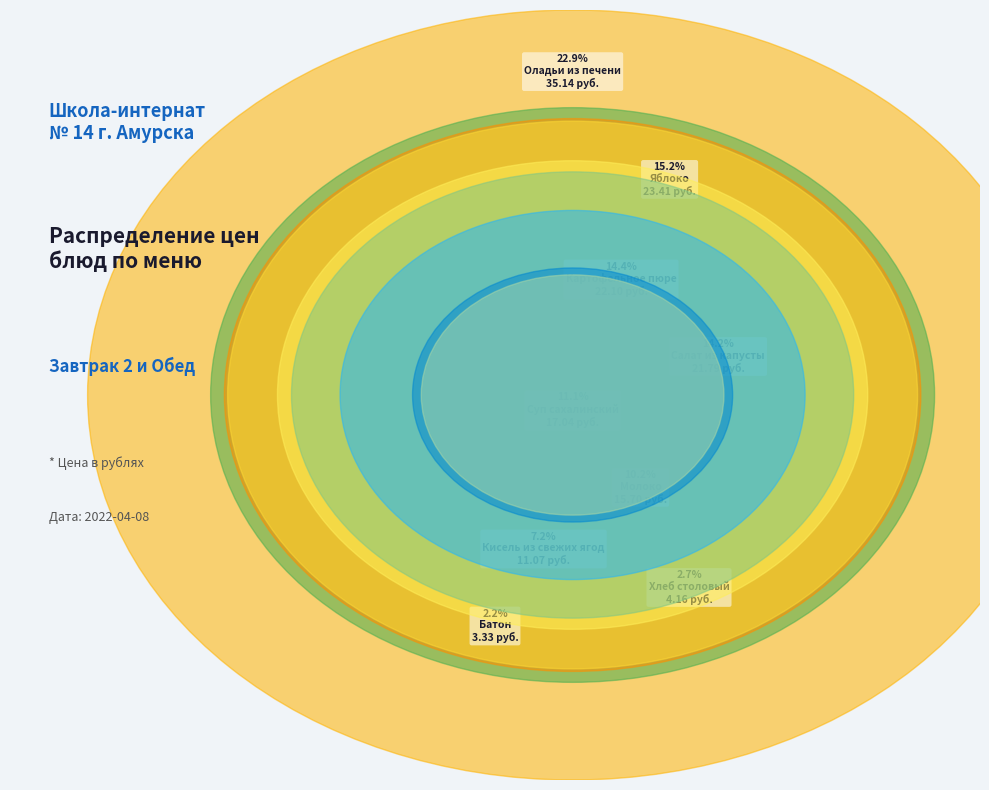

Is it true that Яблоко is 15% of the pie?

True